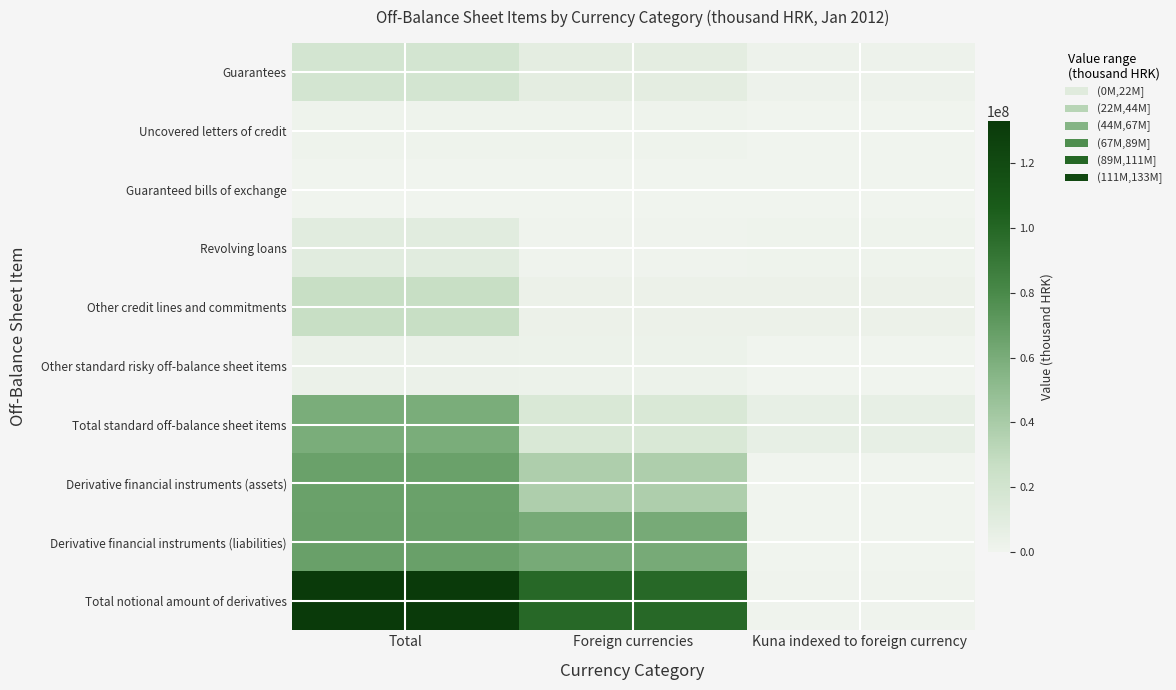

Reading left to right, what are all the values shown in this chart?

Guarantees: Total=19018718	Foreign currencies=8151651	Kuna indexed to foreign currency=1686694
Uncovered letters of credit: Total=1265765	Foreign currencies=1265765	Kuna indexed to foreign currency=0
Guaranteed bills of exchange: Total=368	Foreign currencies=0	Kuna indexed to foreign currency=0
Revolving loans: Total=9399714	Foreign currencies=635880	Kuna indexed to foreign currency=1066119
Other credit lines and commitments: Total=26470850	Foreign currencies=2942300	Kuna indexed to foreign currency=2922952
Other standard risky off-balance sheet items: Total=3438564	Foreign currencies=2492634	Kuna indexed to foreign currency=117734
Total standard off-balance sheet items: Total=59594469	Foreign currencies=15488230	Kuna indexed to foreign currency=5793499
Derivative financial instruments (assets): Total=66273351	Foreign currencies=37752314	Kuna indexed to foreign currency=454029
Derivative financial instruments (liabilities): Total=66790755	Foreign currencies=61329625	Kuna indexed to foreign currency=230901
Total notional amount of derivatives: Total=133064107	Foreign currencies=99081939	Kuna indexed to foreign currency=684930